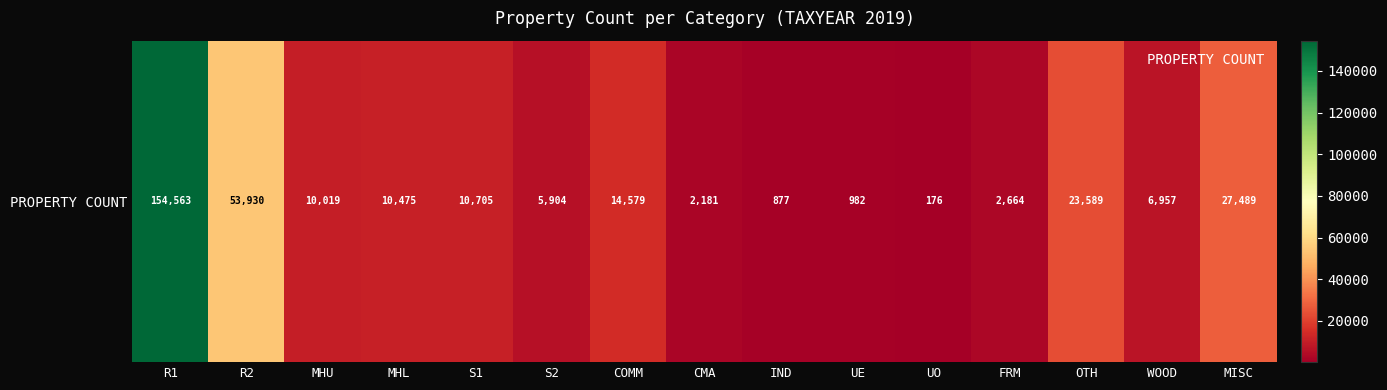

Where is the data nearest to the value 77369?

R2